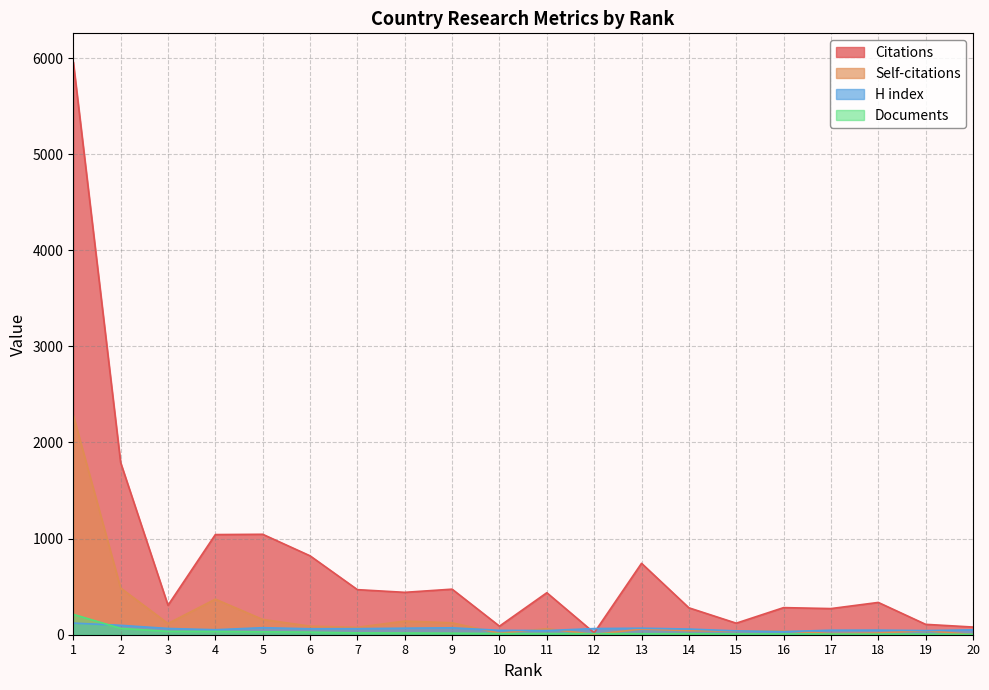

What is the spread (max minus min) of values at 19?

102